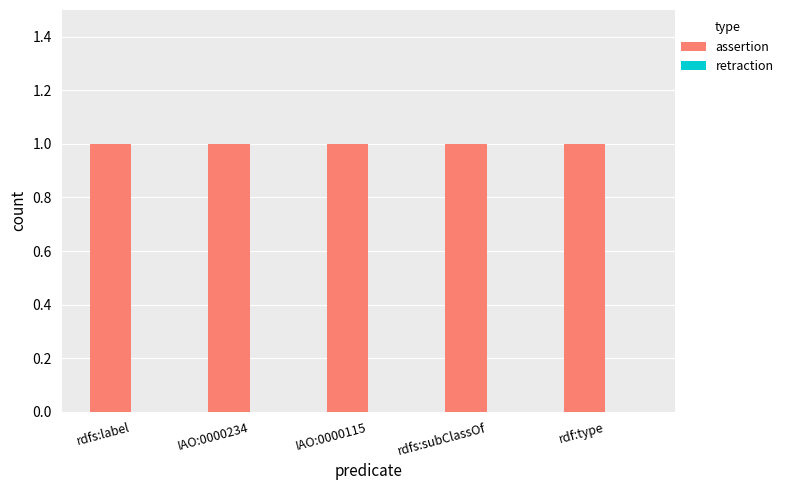

What is the difference between the highest and lowest values at rdfs:label?

1